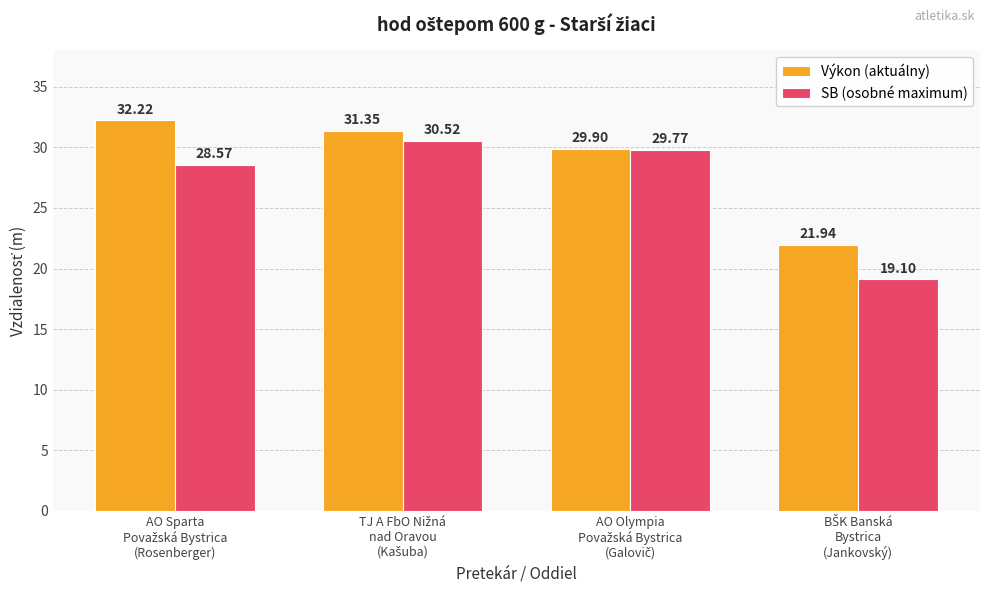

How many bars are there in each group?

2